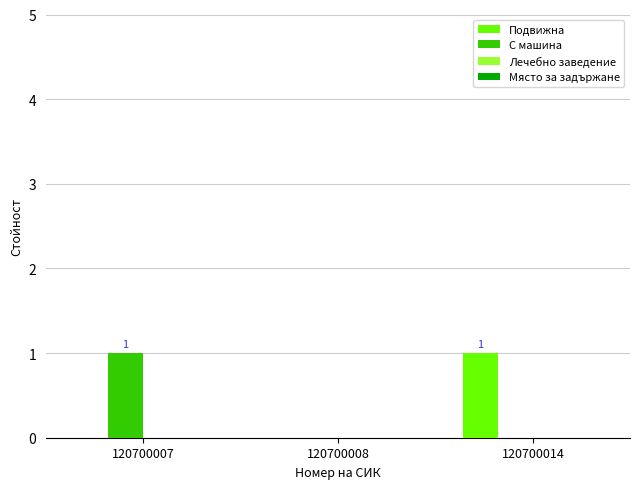

Is it true that Подвижна equals -1 at 120700008?

False